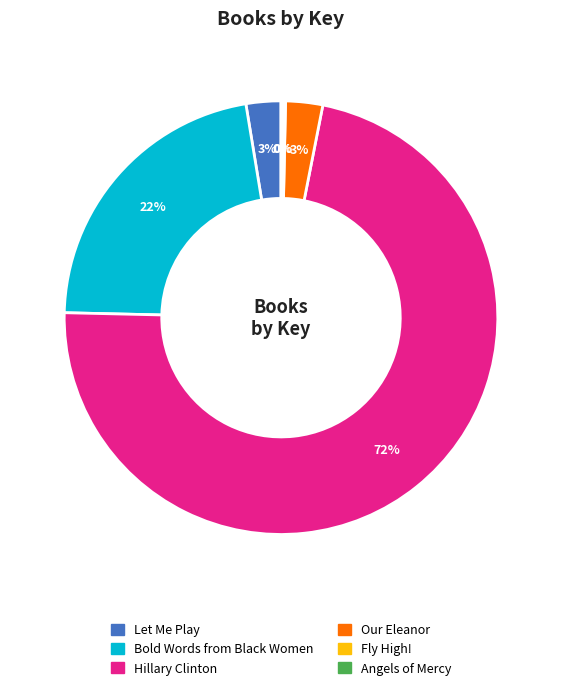

What is the majority slice?

Hillary Clinton